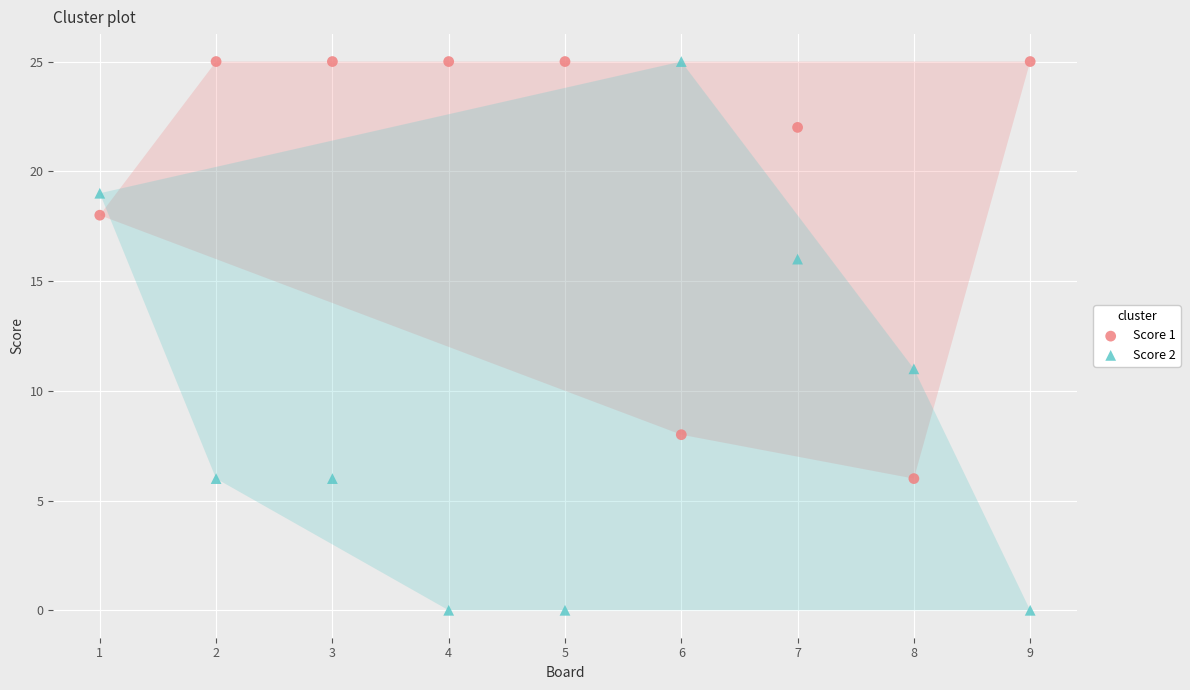

What is the X range (max minus min) for the scatter plot?

8